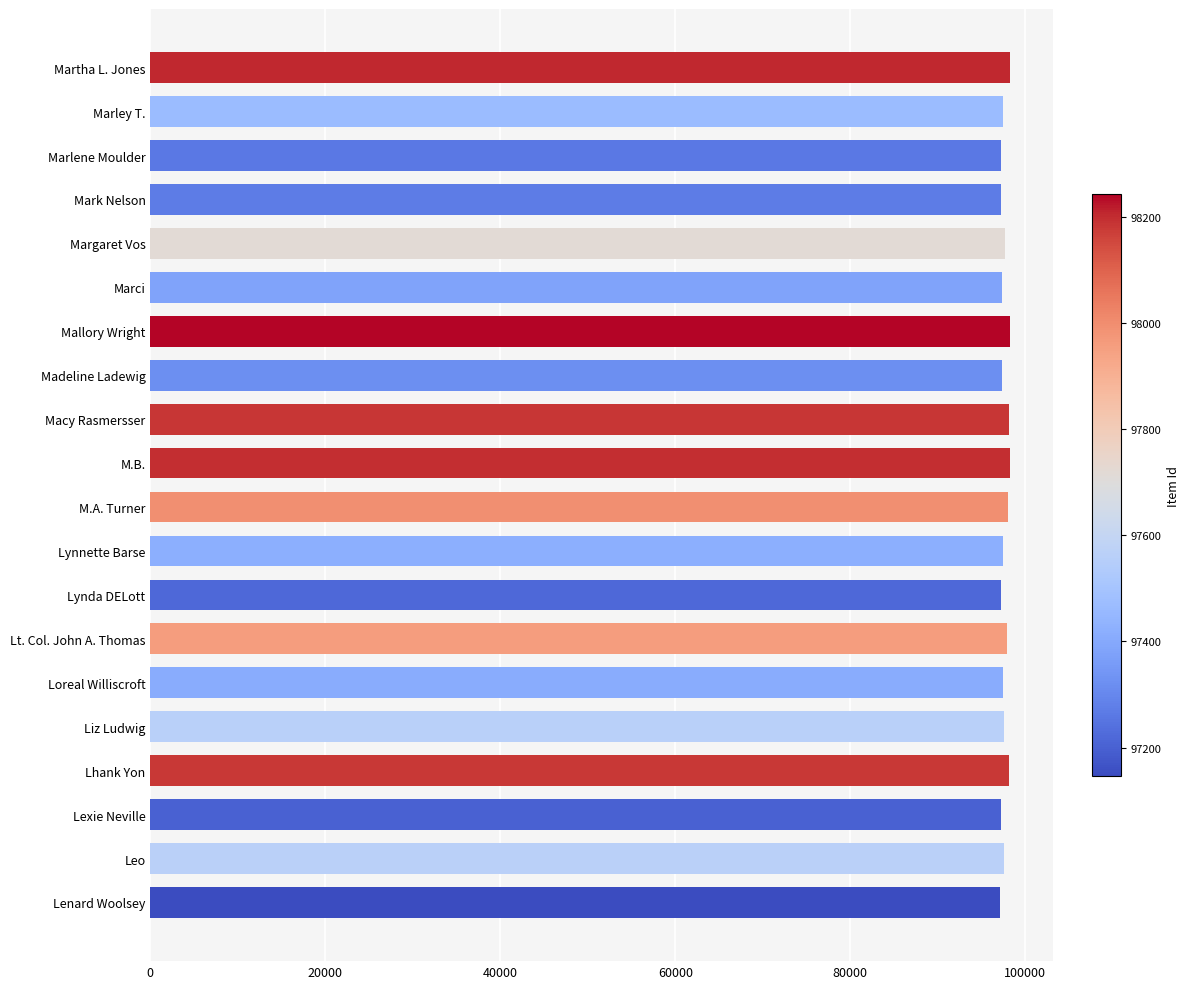

What is the sum of all values?

1952893